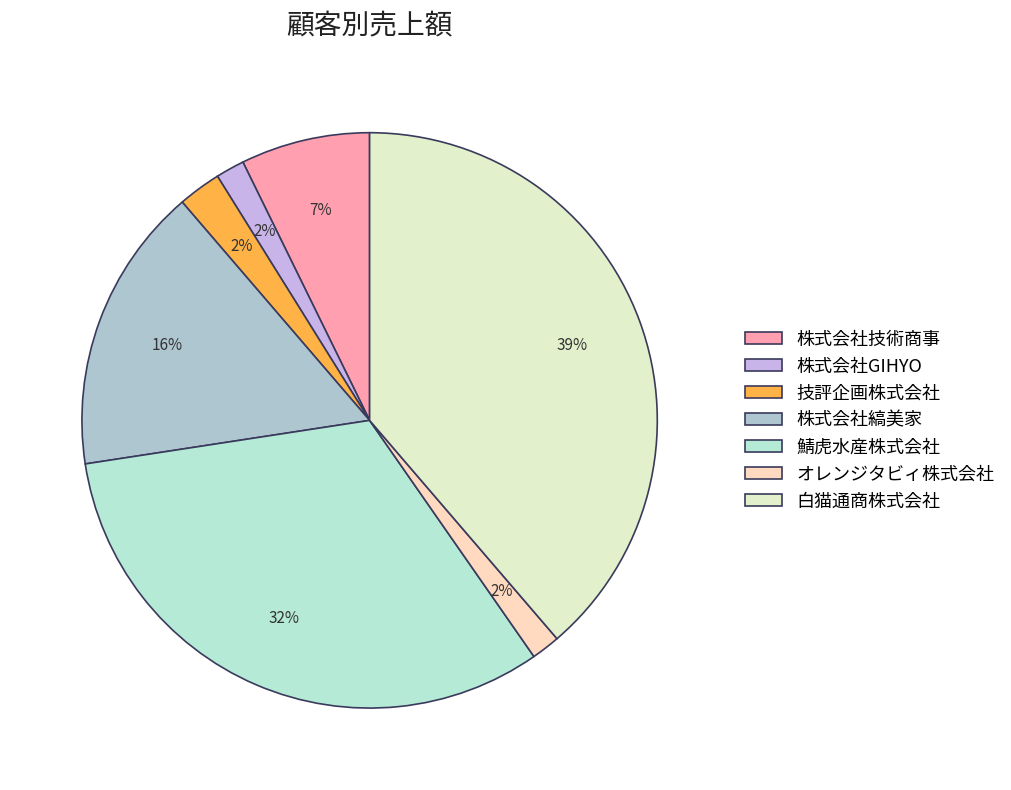

How many slices are in this pie chart?

7